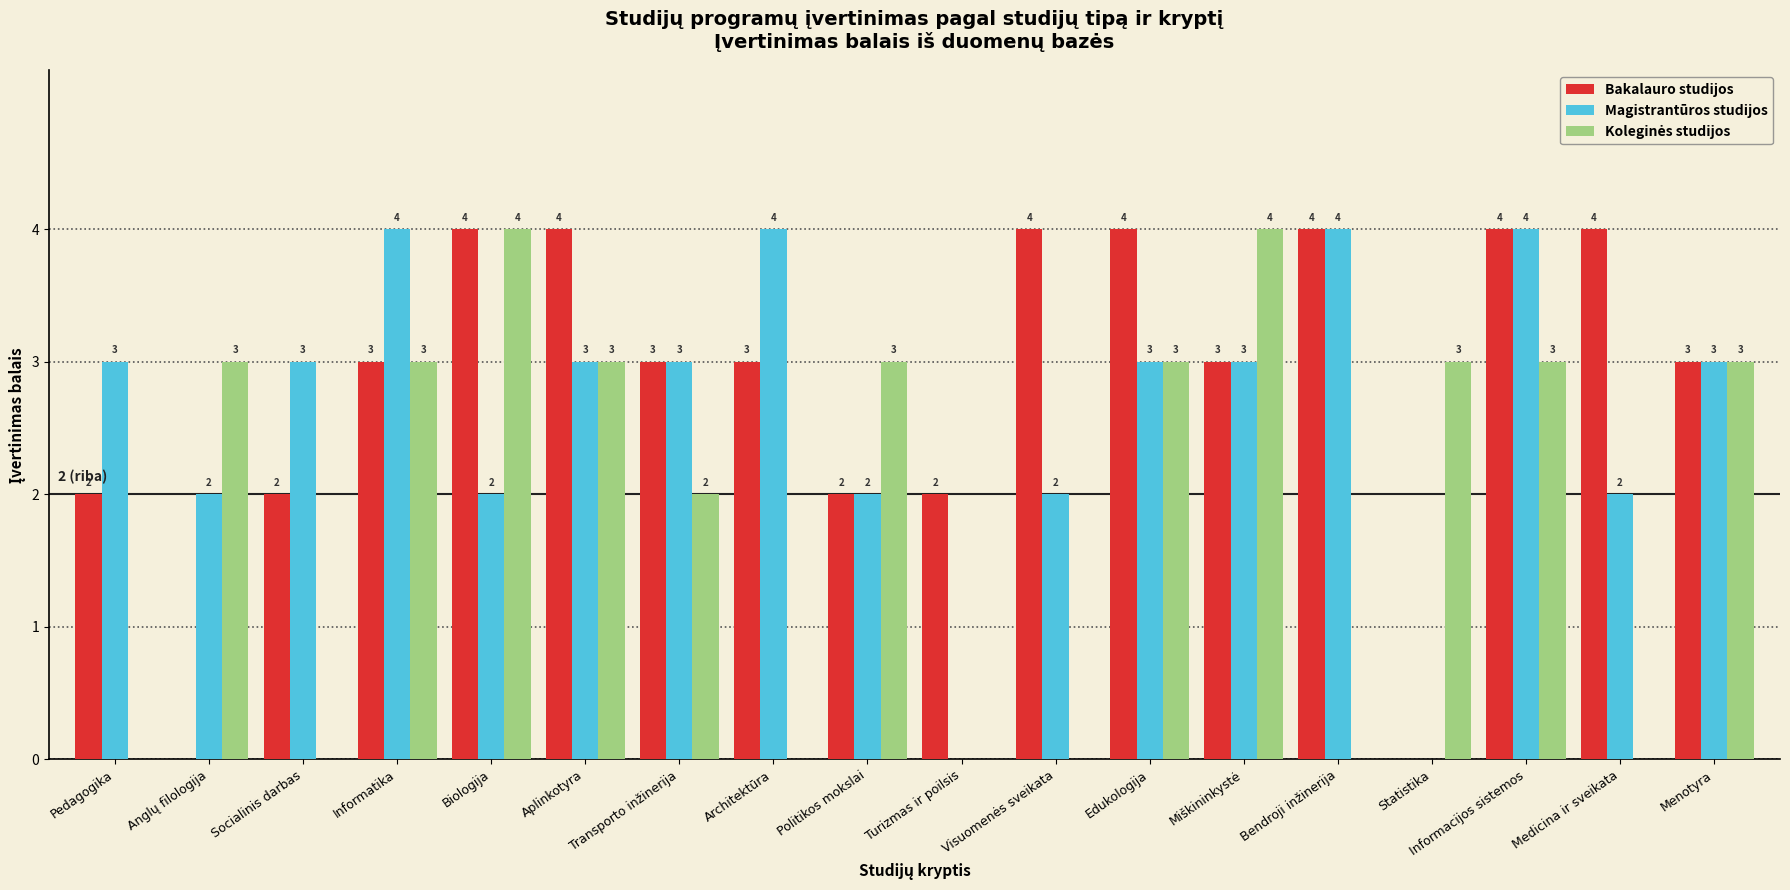

The value of Magistrantūros studijos at Aplinkotyra is 5. True or false?

False